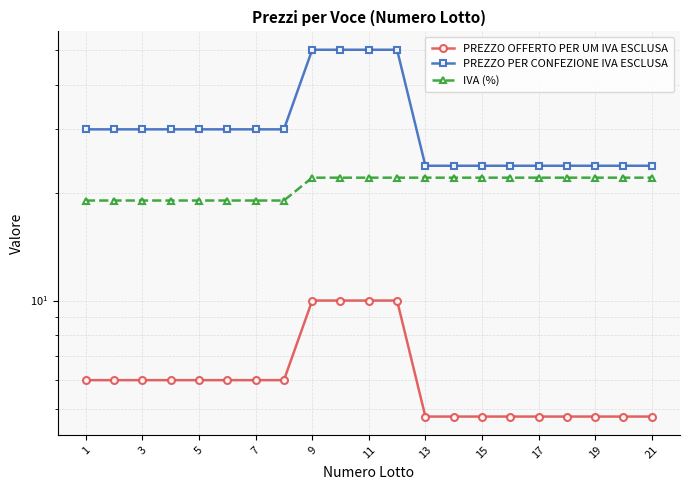

True or false: IVA (%) and PREZZO OFFERTO PER UM IVA ESCLUSA cross at least once.

False